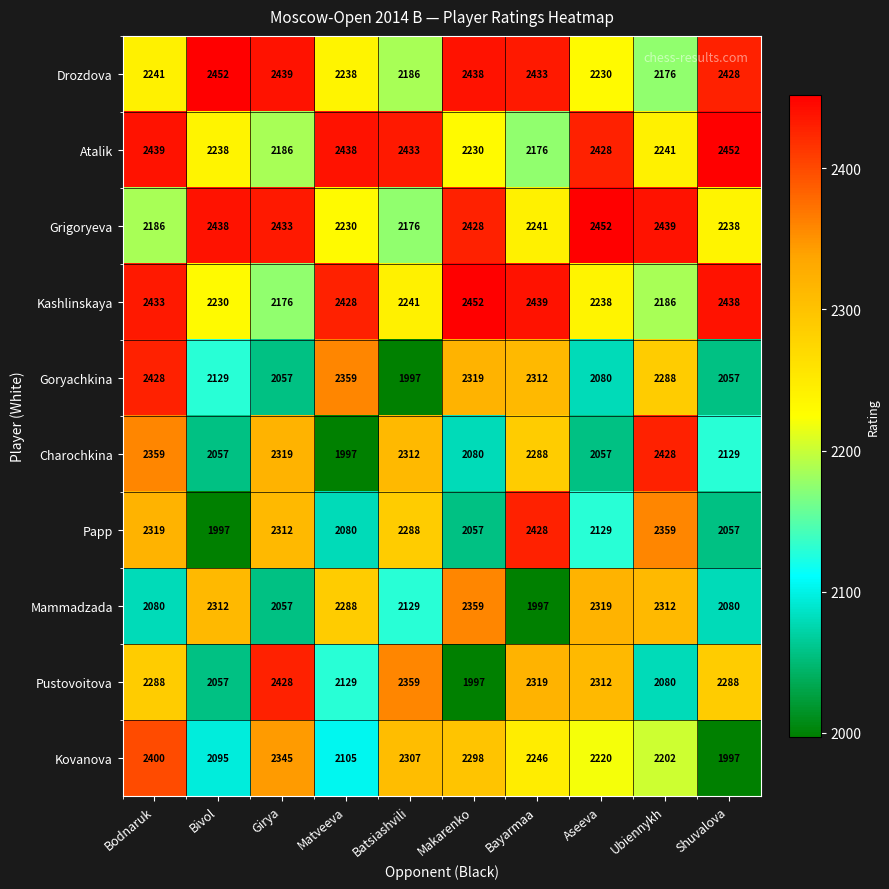

What is the sum of all Papp values?

22026